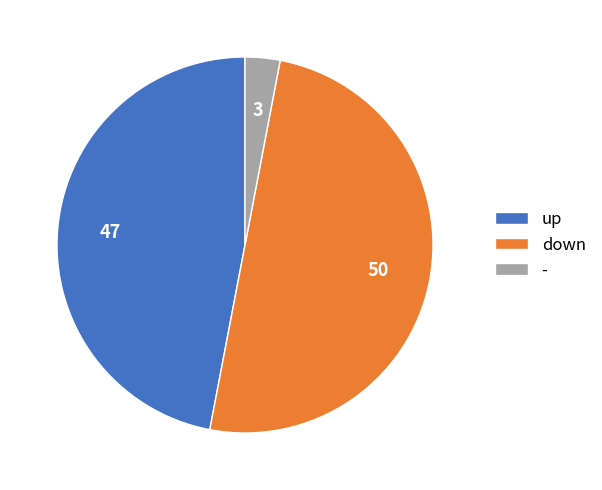

Does - represent more than half of the total?

No